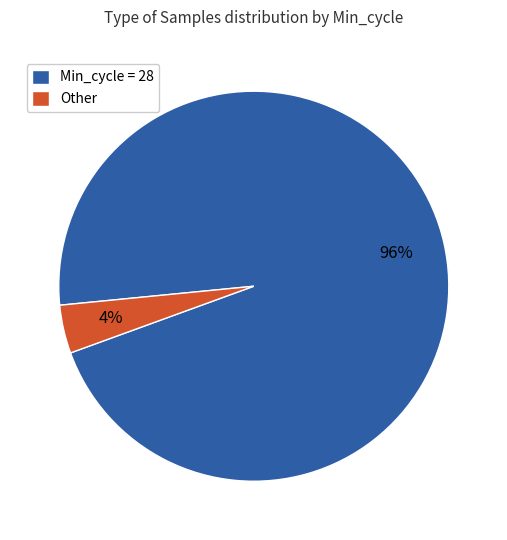

Which has a higher value, Other or Min_cycle = 28?

Min_cycle = 28